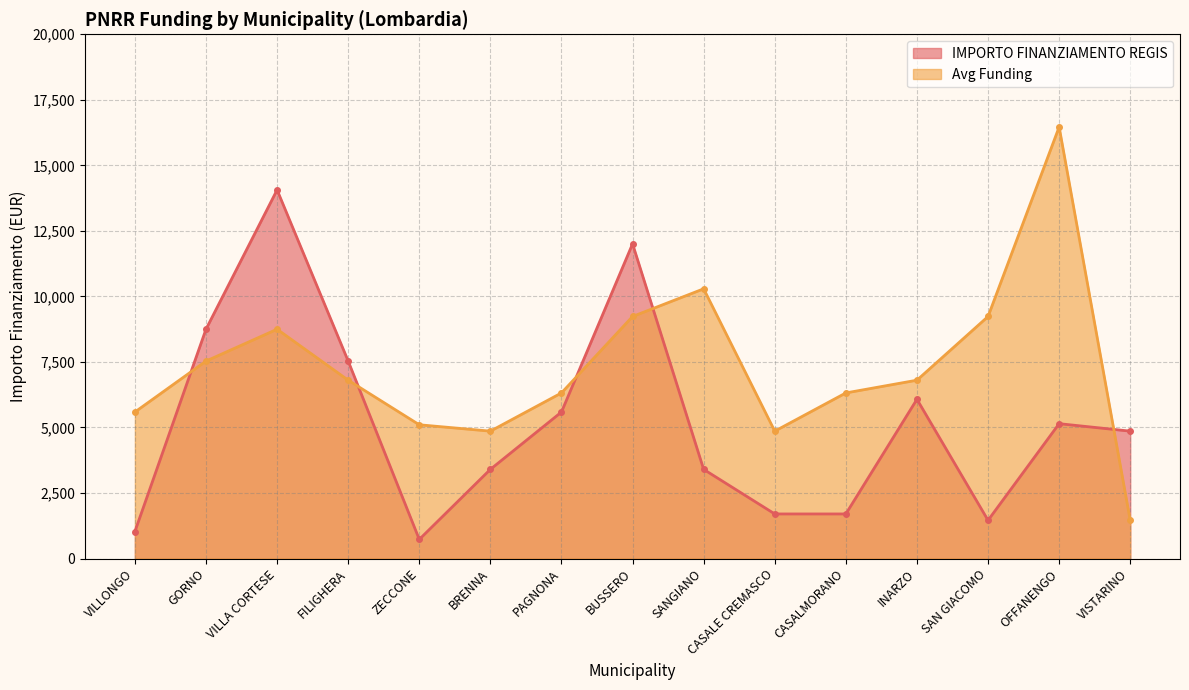

Which has a higher value, FILIGHERA or VILLA CORTESE?

VILLA CORTESE